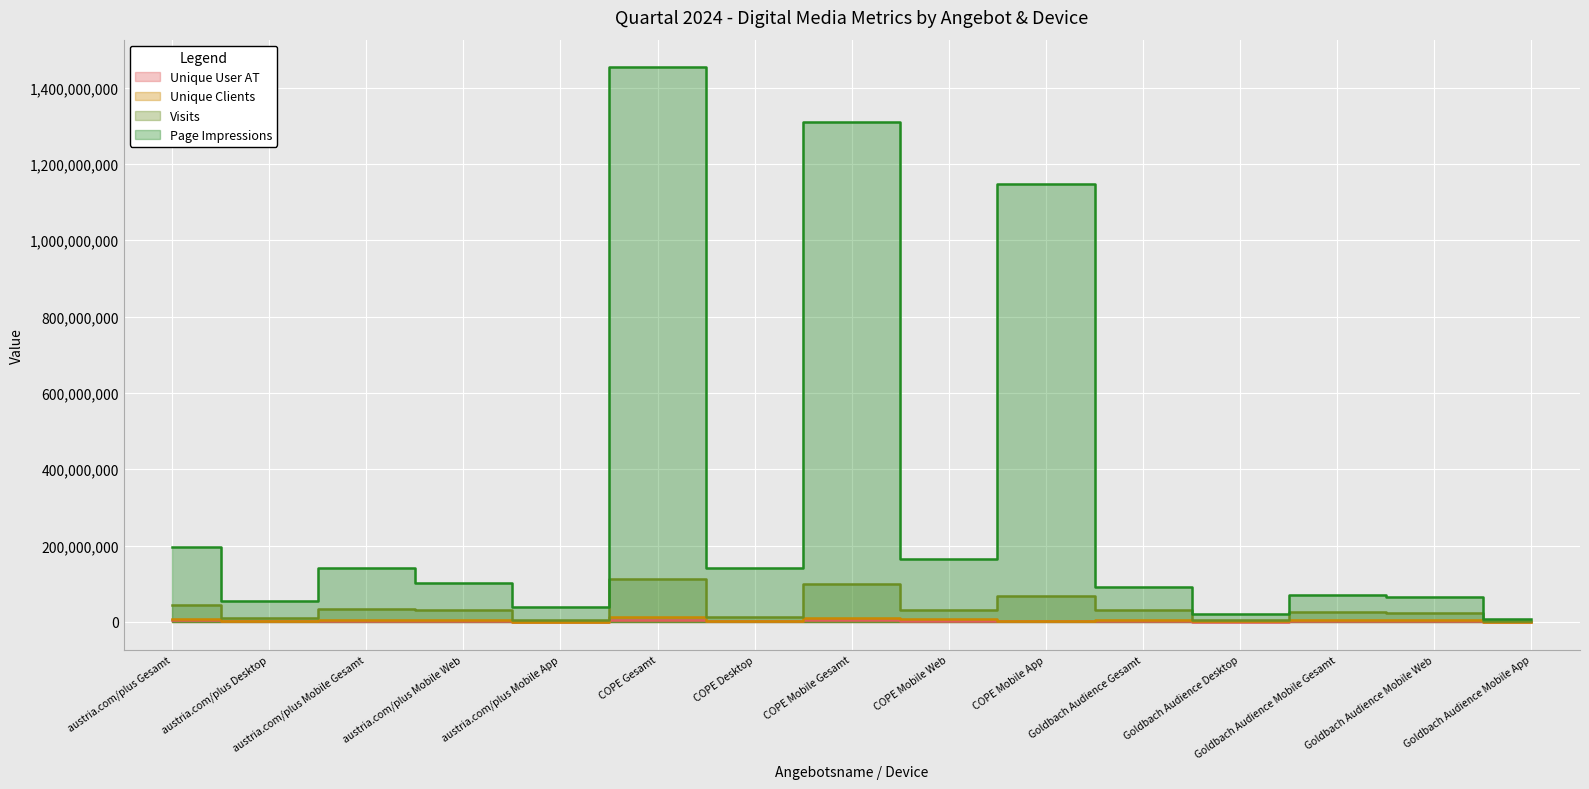

At COPE Mobile Gesamt, list the series in order from smallest to largest.

Unique User AT, Unique Clients, Visits, Page Impressions